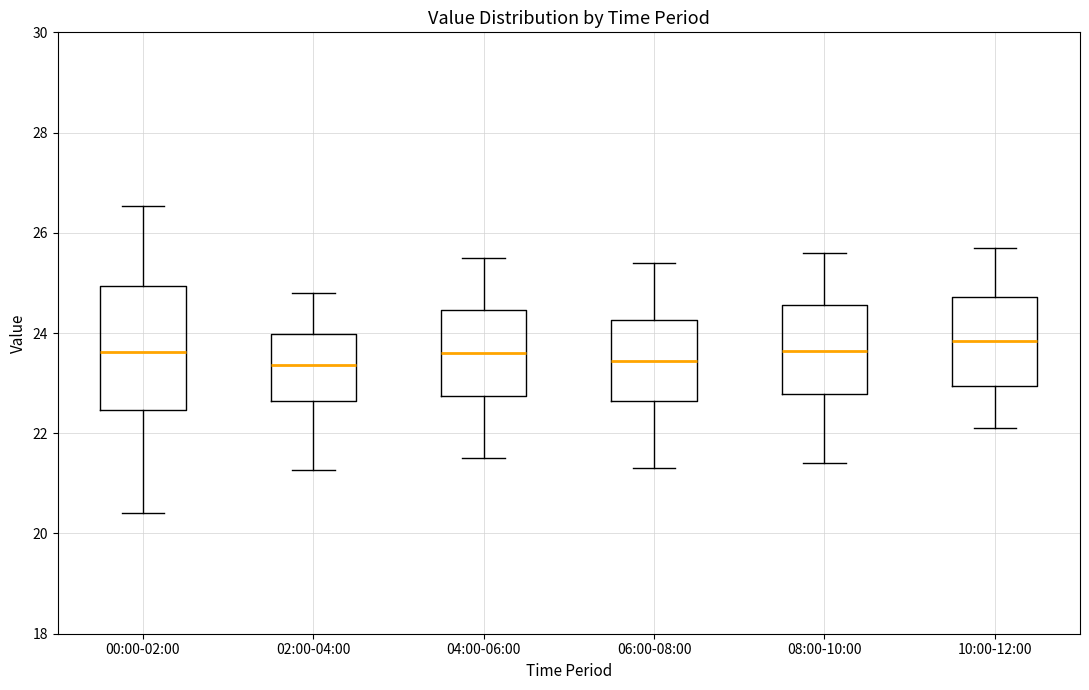

Where does the lower whisker of the box for 04:00-06:00 end on the y-axis? The values are not printed on the chart, so give them approximately, as read against the axis.

21.6